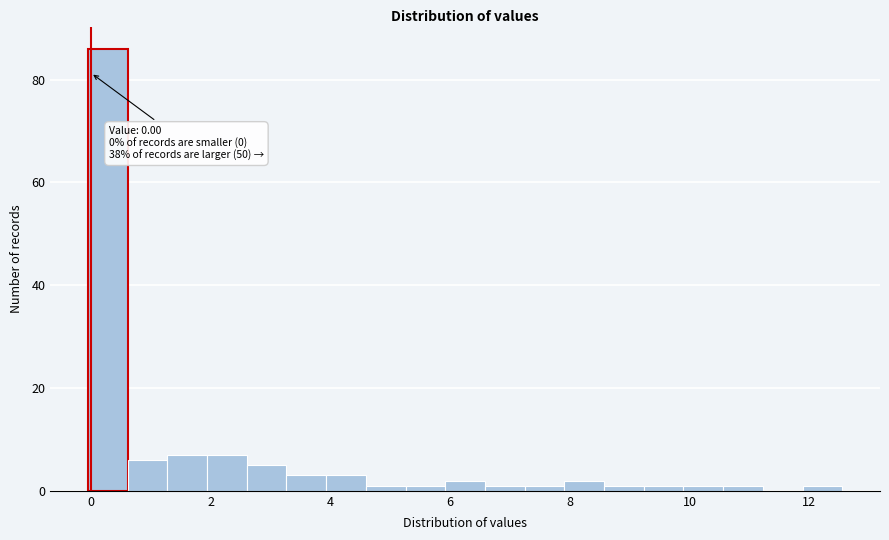

Around what value on the x-axis is the tallest bar? Give the approximate position of its centre, as read against the axis.

0.2